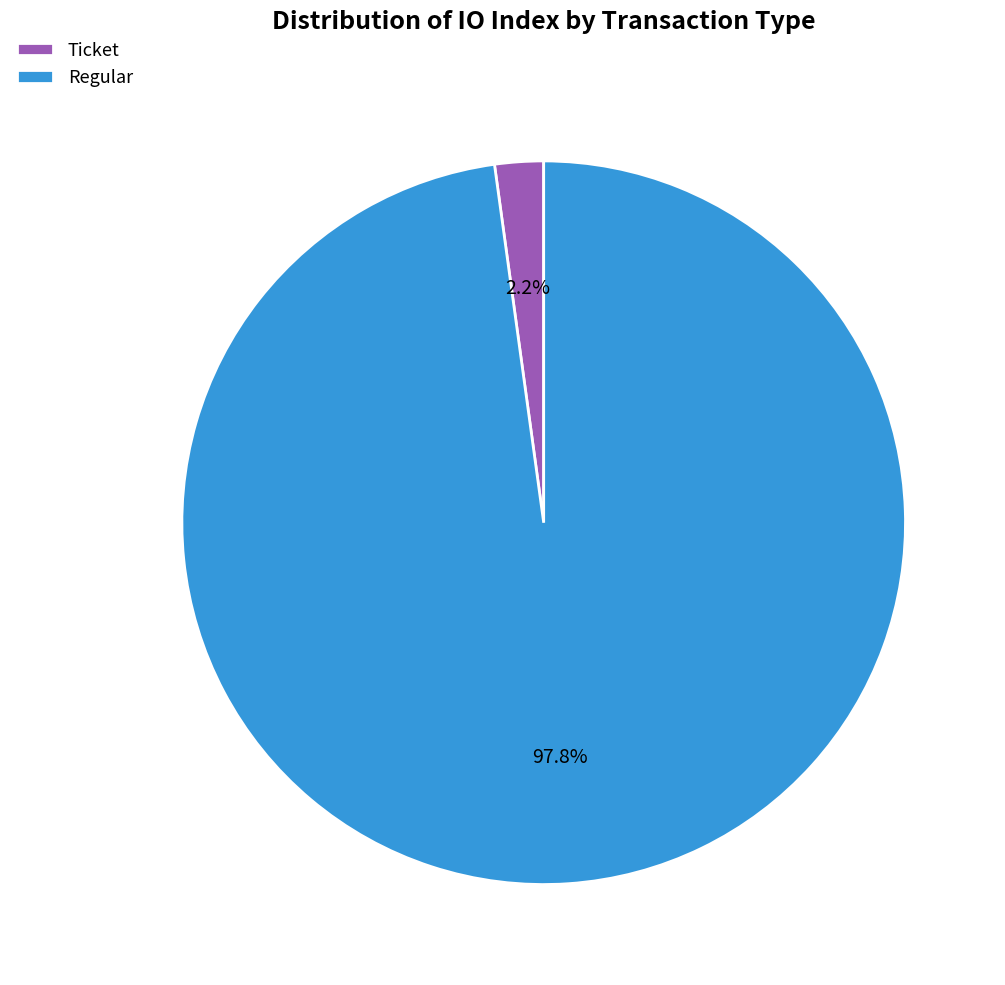

Count the number of slices in the pie.

2